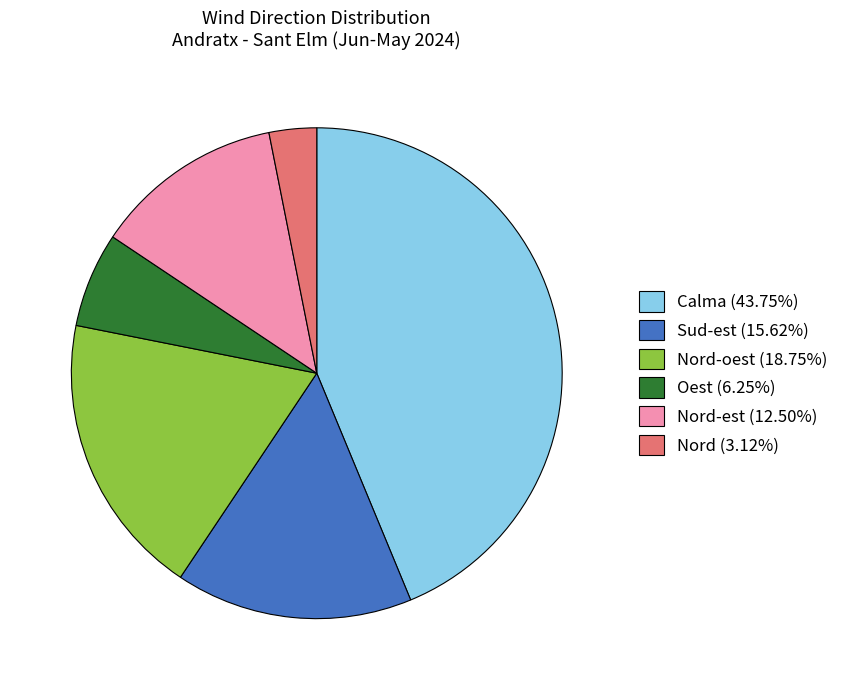

Count the number of slices in the pie.

6